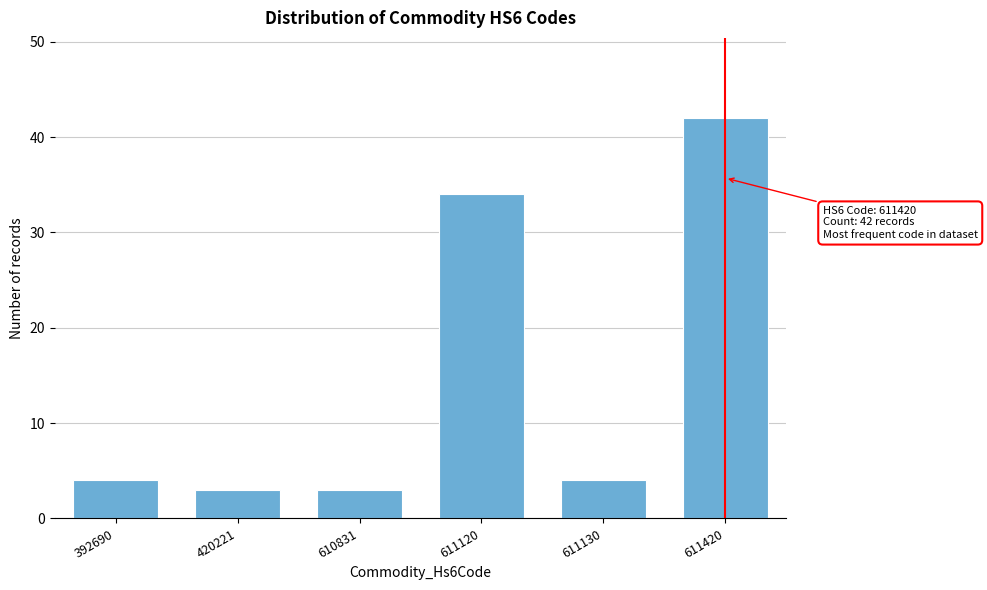

Reading left to right, extract all data points from this chart.

4	3	3	34	4	42